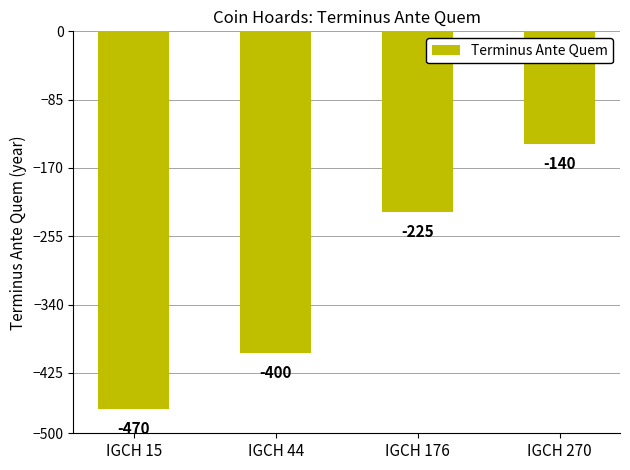

What is the value of the 4th bar from the left?

-140